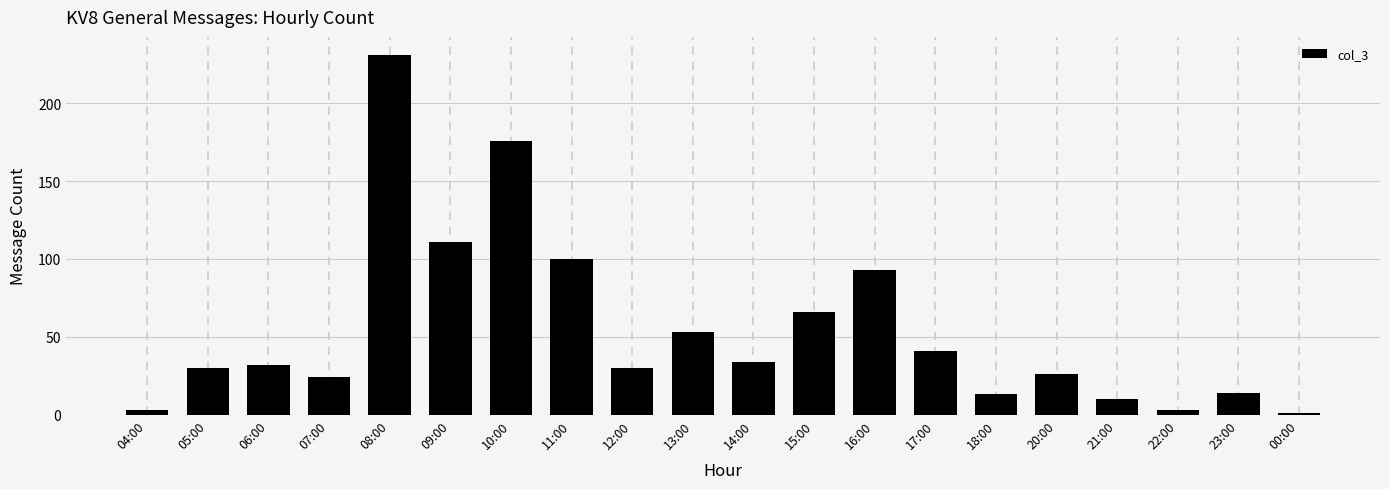

Reading left to right, transcribe all the data shown in this chart.

04:00=3	05:00=30	06:00=32	07:00=24	08:00=231	09:00=111	10:00=176	11:00=100	12:00=30	13:00=53	14:00=34	15:00=66	16:00=93	17:00=41	18:00=13	20:00=26	21:00=10	22:00=3	23:00=14	00:00=1